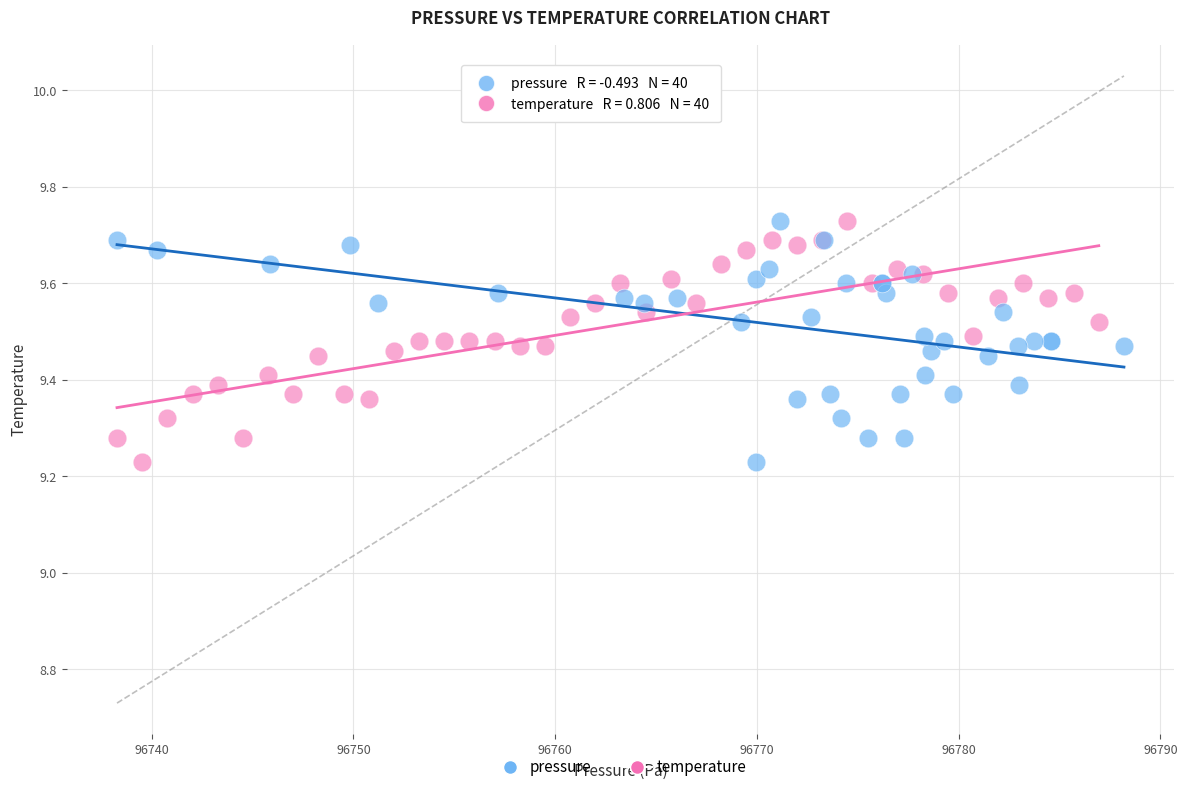

What are all the series names shown in the legend?

pressure, temperature